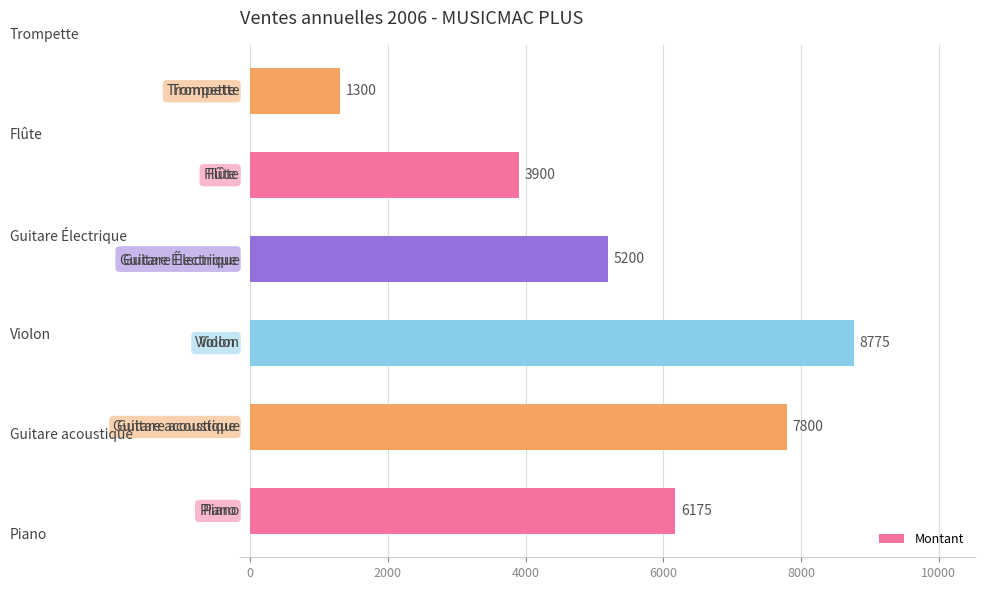

What is the difference between the second highest and second lowest values?

3900